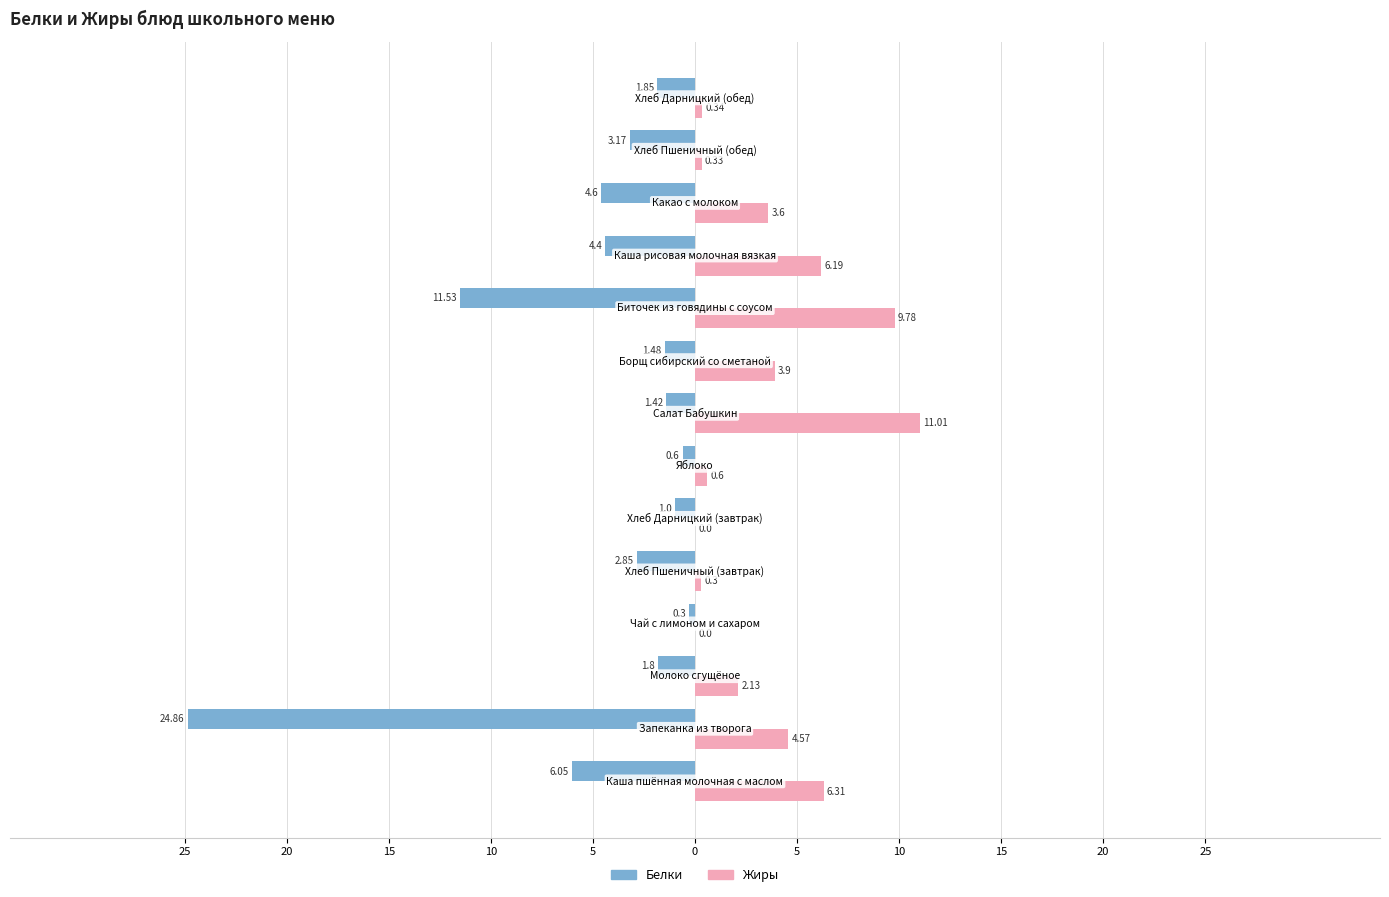

Which series has the widest spread of values?

Белки